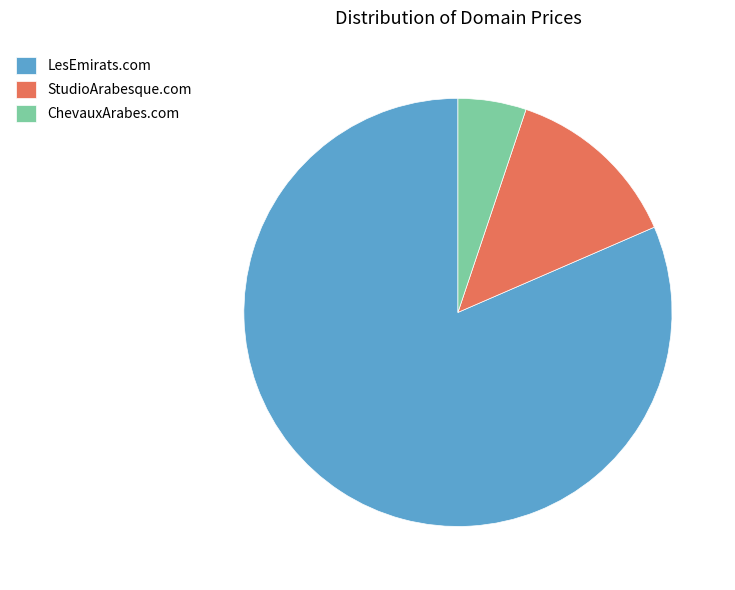

Do LesEmirats.com and StudioArabesque.com together represent more than half of the pie?

Yes